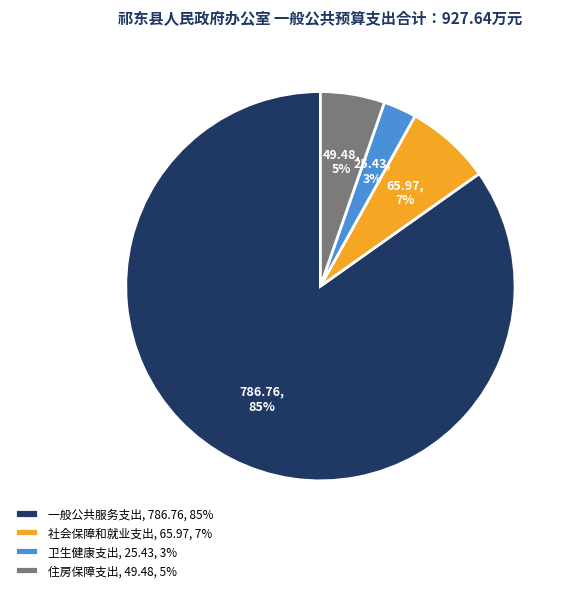

Combined, do 社会保障和就业支出 and 住房保障支出 account for over 50%?

No